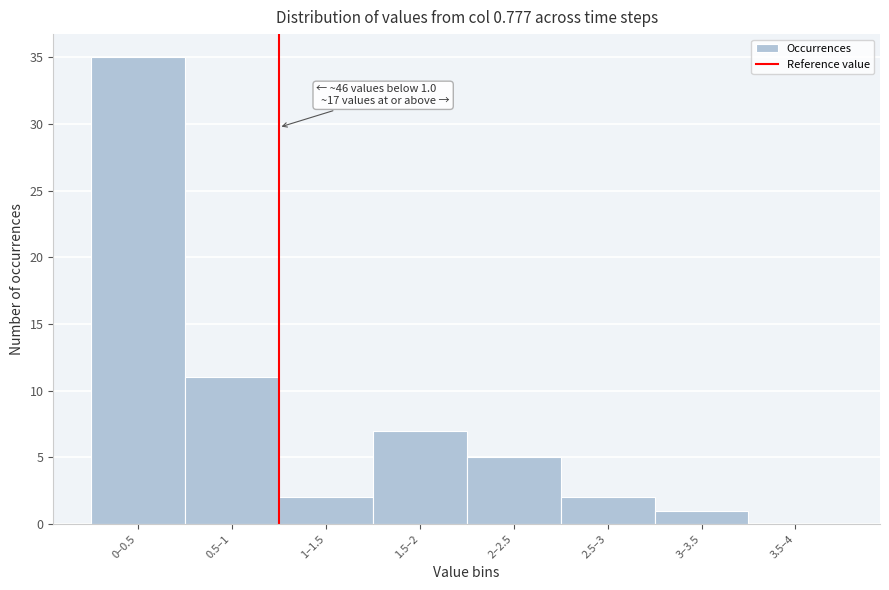

Reading left to right, what are all the values shown in this chart?

0–0.5=35	0.5–1=11	1–1.5=2	1.5–2=7	2–2.5=5	2.5–3=2	3–3.5=1	3.5–4=0